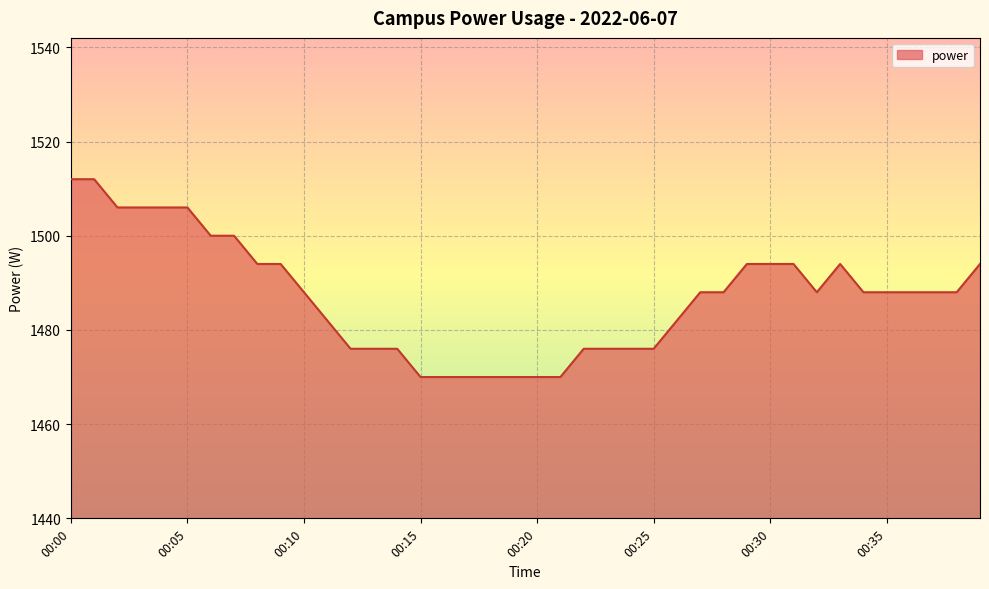

What is the sum of all values?

59484